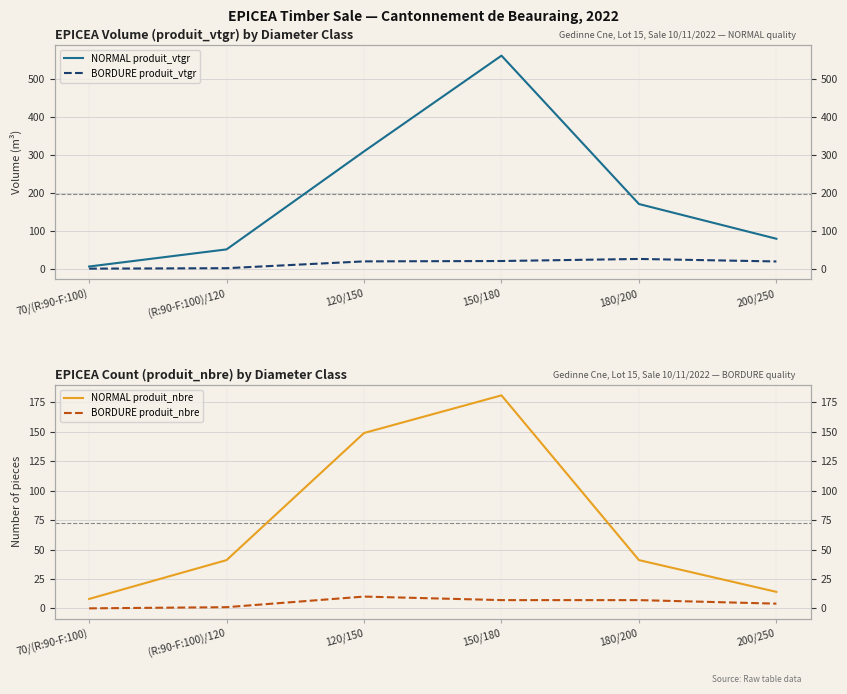

Which series changed the most between 70/(R:90-F:100) and 200/250?

NORMAL produit_vtgr